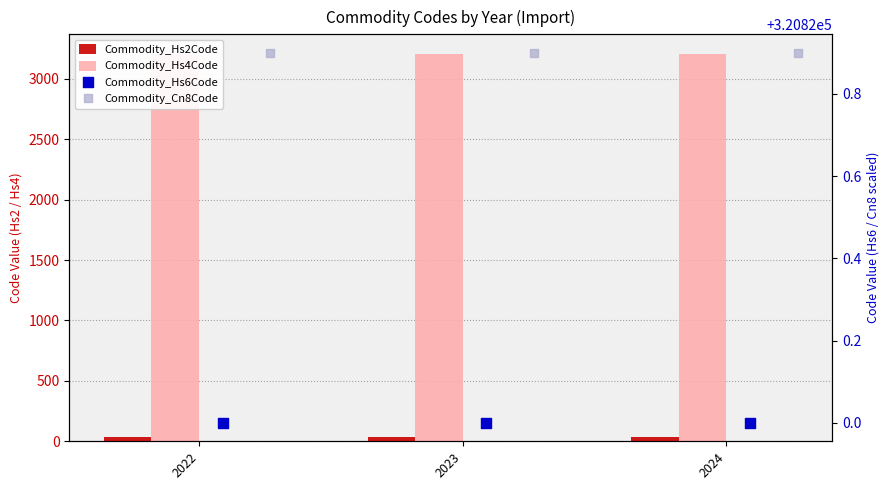

Which series reaches the minimum Y coordinate?

Commodity_Hs2Code